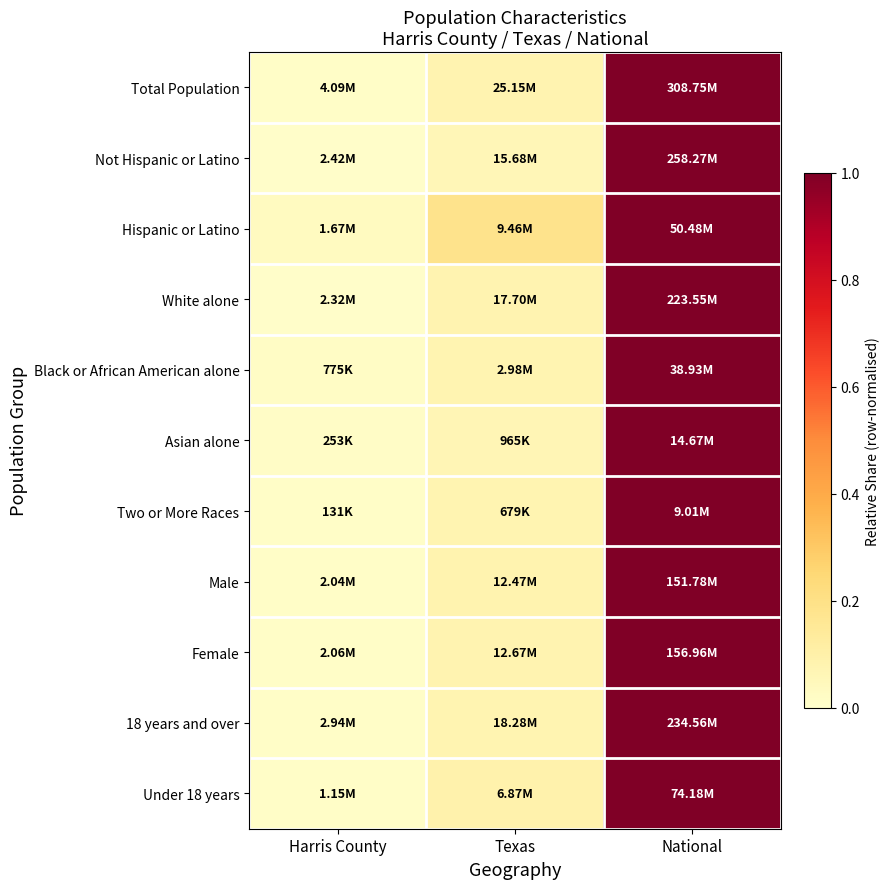

How many distinct data groups are displayed?

11